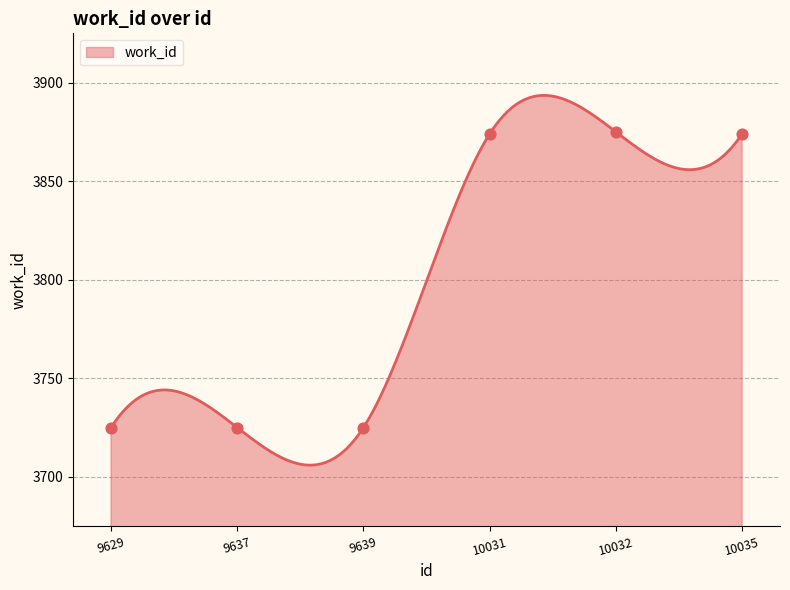

What is the change in value from 10031 to 10032?

+1